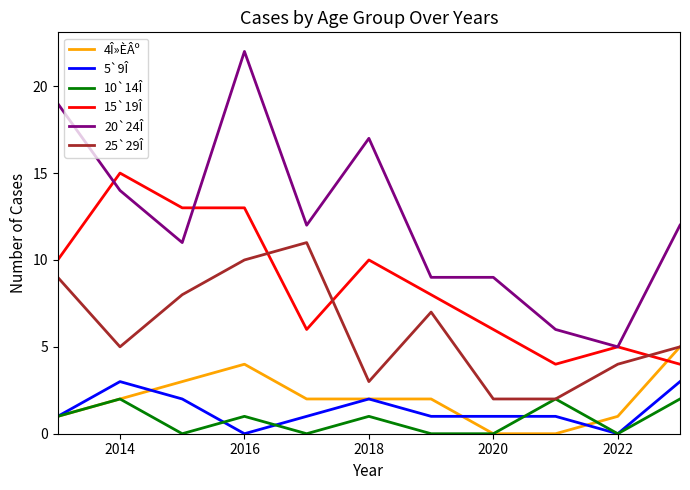

What is the lowest value of the 20`24Î series?

5